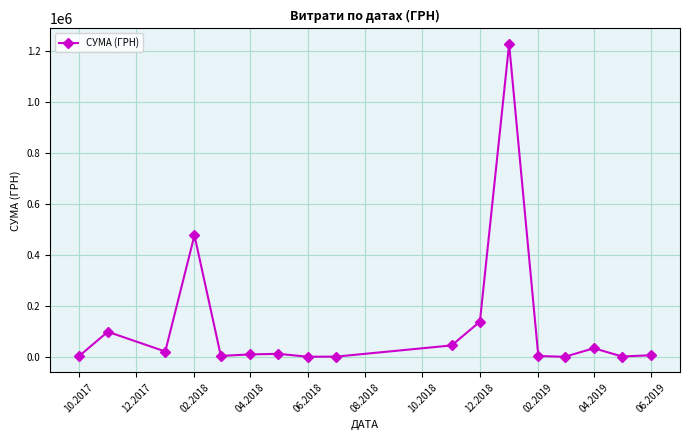

Does the chart display data point markers on the line(s)?

Yes